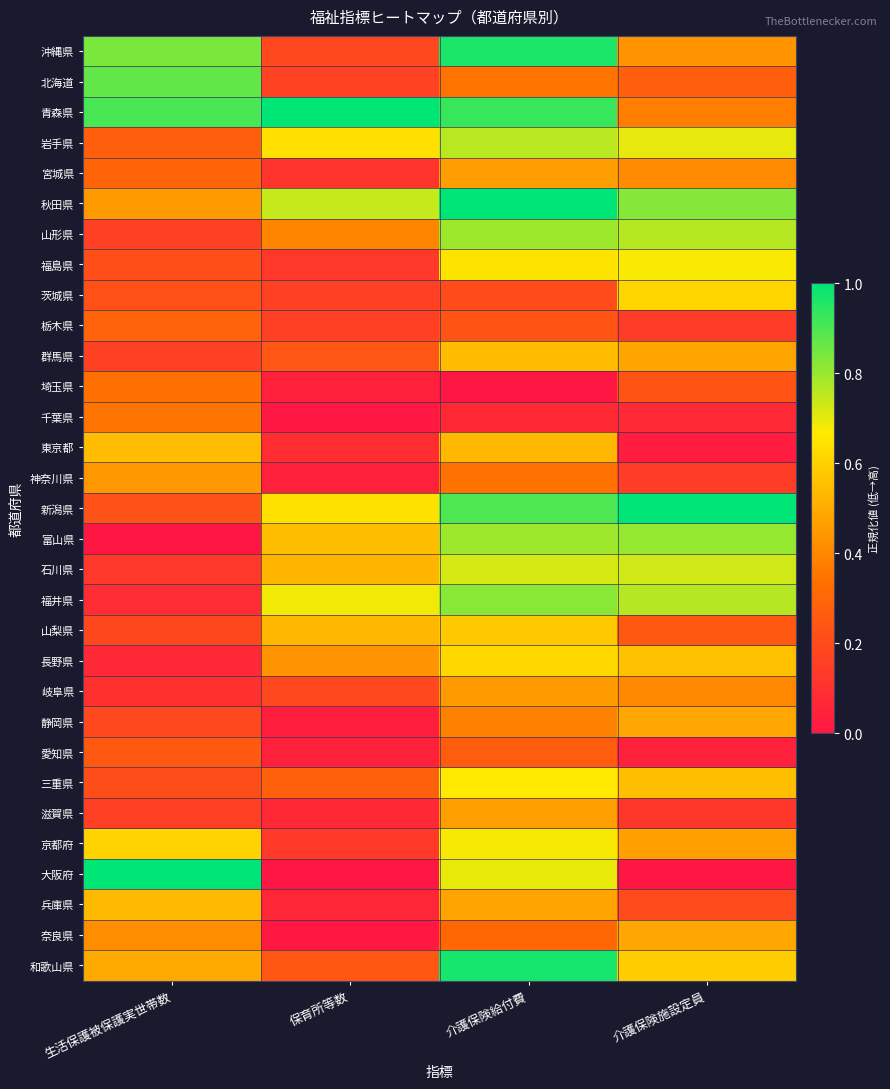

Reading left to right, extract all data points from this chart.

沖縄県: 生活保護被保護実世帯数=0.8	保育所等数=0.2	介護保険給付費=1.0	介護保険施設定員=0.4
北海道: 生活保護被保護実世帯数=0.9	保育所等数=0.2	介護保険給付費=0.3	介護保険施設定員=0.3
青森県: 生活保護被保護実世帯数=0.9	保育所等数=1.0	介護保険給付費=0.9	介護保険施設定員=0.4
岩手県: 生活保護被保護実世帯数=0.3	保育所等数=0.6	介護保険給付費=0.8	介護保険施設定員=0.7
宮城県: 生活保護被保護実世帯数=0.3	保育所等数=0.1	介護保険給付費=0.5	介護保険施設定員=0.4
秋田県: 生活保護被保護実世帯数=0.5	保育所等数=0.7	介護保険給付費=1.0	介護保険施設定員=0.8
山形県: 生活保護被保護実世帯数=0.2	保育所等数=0.4	介護保険給付費=0.8	介護保険施設定員=0.8
福島県: 生活保護被保護実世帯数=0.2	保育所等数=0.1	介護保険給付費=0.6	介護保険施設定員=0.7
茨城県: 生活保護被保護実世帯数=0.2	保育所等数=0.2	介護保険給付費=0.2	介護保険施設定員=0.6
栃木県: 生活保護被保護実世帯数=0.3	保育所等数=0.2	介護保険給付費=0.2	介護保険施設定員=0.1
群馬県: 生活保護被保護実世帯数=0.2	保育所等数=0.2	介護保険給付費=0.5	介護保険施設定員=0.5
埼玉県: 生活保護被保護実世帯数=0.3	保育所等数=0.0	介護保険給付費=0.0	介護保険施設定員=0.2
千葉県: 生活保護被保護実世帯数=0.3	保育所等数=0.0	介護保険給付費=0.1	介護保険施設定員=0.1
東京都: 生活保護被保護実世帯数=0.5	保育所等数=0.1	介護保険給付費=0.5	介護保険施設定員=0.0
神奈川県: 生活保護被保護実世帯数=0.4	保育所等数=0.0	介護保険給付費=0.3	介護保険施設定員=0.1
新潟県: 生活保護被保護実世帯数=0.2	保育所等数=0.6	介護保険給付費=0.9	介護保険施設定員=1.0
富山県: 生活保護被保護実世帯数=0.0	保育所等数=0.5	介護保険給付費=0.8	介護保険施設定員=0.8
石川県: 生活保護被保護実世帯数=0.1	保育所等数=0.5	介護保険給付費=0.7	介護保険施設定員=0.7
福井県: 生活保護被保護実世帯数=0.1	保育所等数=0.7	介護保険給付費=0.8	介護保険施設定員=0.8
山梨県: 生活保護被保護実世帯数=0.2	保育所等数=0.5	介護保険給付費=0.6	介護保険施設定員=0.3
長野県: 生活保護被保護実世帯数=0.1	保育所等数=0.4	介護保険給付費=0.6	介護保険施設定員=0.6
岐阜県: 生活保護被保護実世帯数=0.1	保育所等数=0.2	介護保険給付費=0.5	介護保険施設定員=0.4
静岡県: 生活保護被保護実世帯数=0.2	保育所等数=0.0	介護保険給付費=0.4	介護保険施設定員=0.5
愛知県: 生活保護被保護実世帯数=0.2	保育所等数=0.0	介護保険給付費=0.3	介護保険施設定員=0.0
三重県: 生活保護被保護実世帯数=0.2	保育所等数=0.3	介護保険給付費=0.7	介護保険施設定員=0.6
滋賀県: 生活保護被保護実世帯数=0.2	保育所等数=0.1	介護保険給付費=0.5	介護保険施設定員=0.1
京都府: 生活保護被保護実世帯数=0.6	保育所等数=0.1	介護保険給付費=0.7	介護保険施設定員=0.5
大阪府: 生活保護被保護実世帯数=1.0	保育所等数=0.0	介護保険給付費=0.7	介護保険施設定員=0.0
兵庫県: 生活保護被保護実世帯数=0.5	保育所等数=0.1	介護保険給付費=0.5	介護保険施設定員=0.2
奈良県: 生活保護被保護実世帯数=0.4	保育所等数=0.0	介護保険給付費=0.3	介護保険施設定員=0.5
和歌山県: 生活保護被保護実世帯数=0.5	保育所等数=0.2	介護保険給付費=1.0	介護保険施設定員=0.6